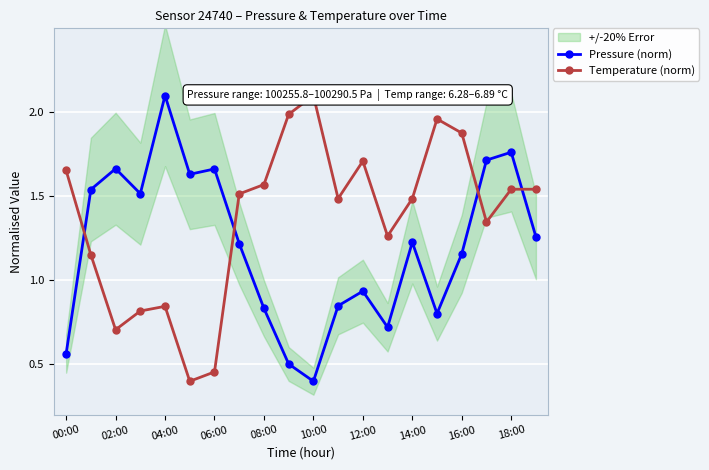

True or false: Pressure (norm) has more than 0 interior local peaks.

True